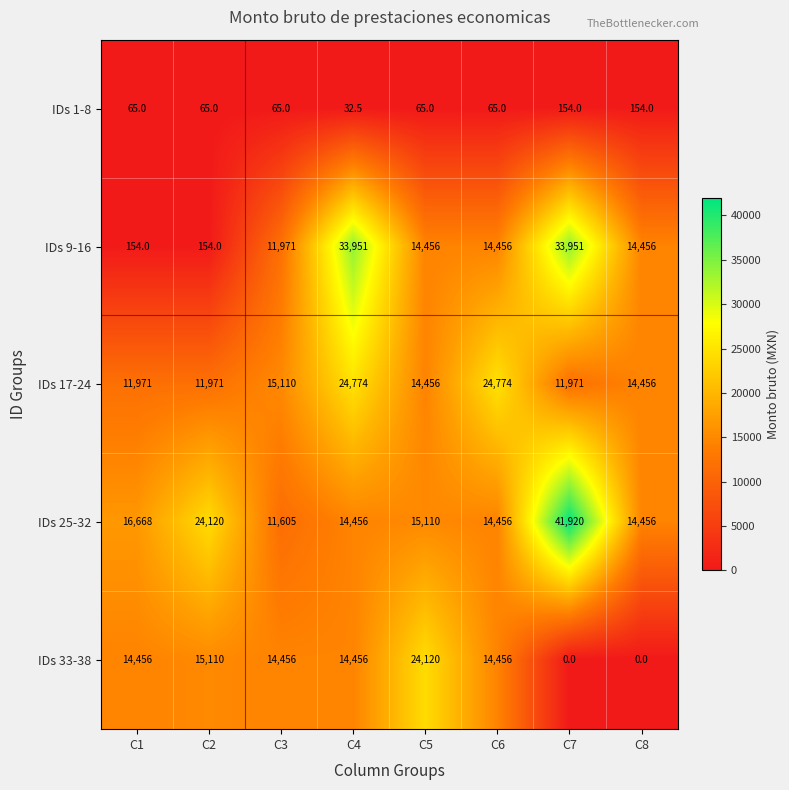

Read the IDs 25-32 value at C5.

15110.0